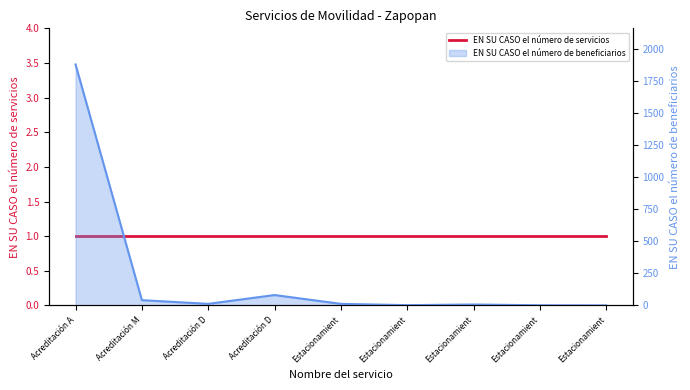

The chart shows a value of 2 at Estacionamient. True or false?

False